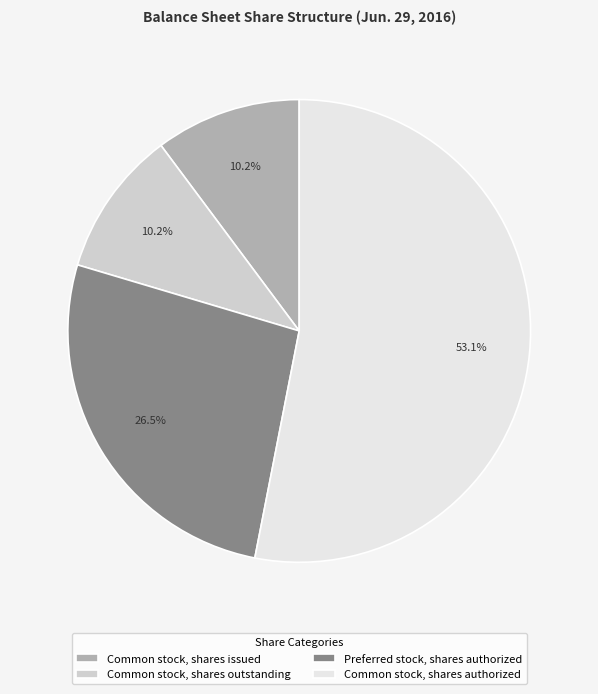

What portion of the pie excludes Common stock, shares issued?

89.8%